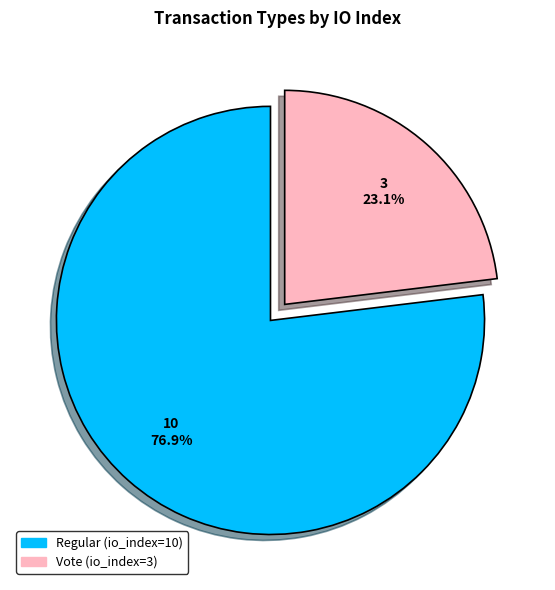

Which has a higher value, Vote (io_index=3) or Regular (io_index=10)?

Regular (io_index=10)